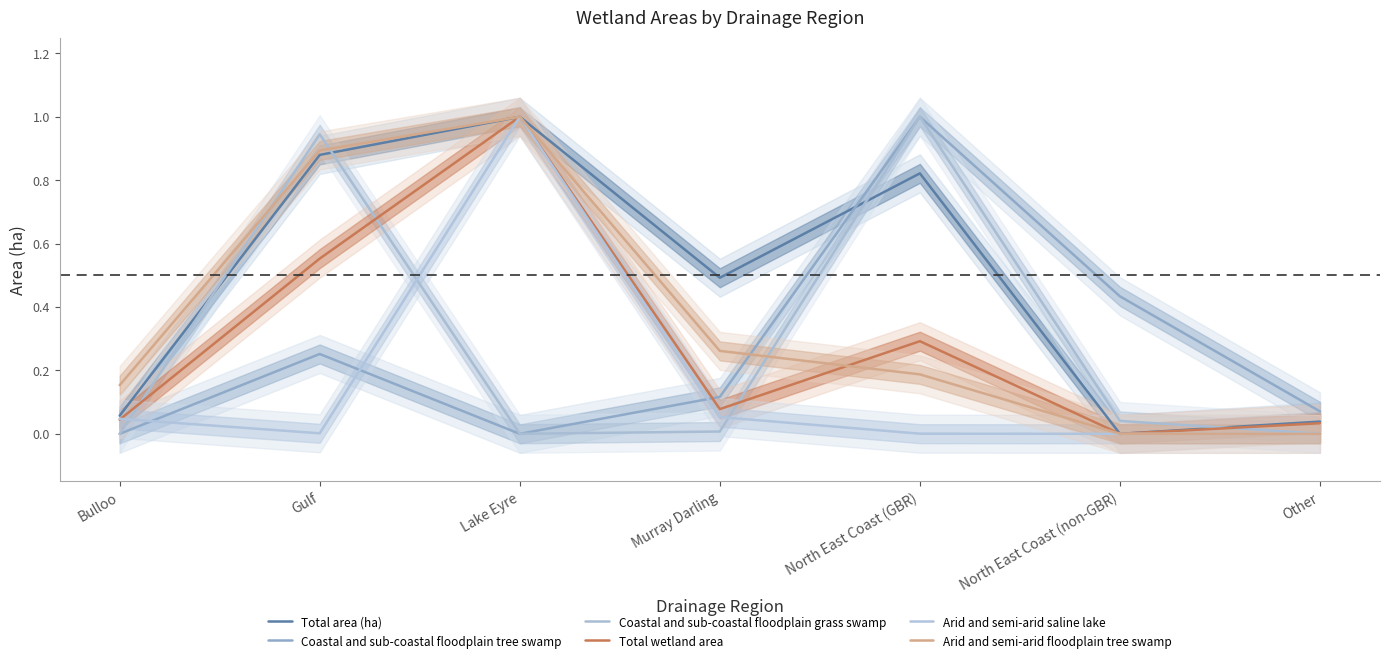

Reading left to right, transcribe all the data shown in this chart.

Total area (ha): 0.1	0.9	1.0	0.5	0.8	0.0	0.0
Coastal and sub-coastal floodplain tree swamp: 0.0	0.3	0.0	0.1	1.0	0.4	0.1
Coastal and sub-coastal floodplain grass swamp: 0.0	0.9	0.0	0.0	1.0	0.0	0.0
Total wetland area: 0.0	0.6	1.0	0.1	0.3	0.0	0.0
Arid and semi-arid saline lake: 0.0	0.0	1.0	0.1	0.0	0.0	0.0
Arid and semi-arid floodplain tree swamp: 0.2	0.9	1.0	0.3	0.2	0.0	0.0